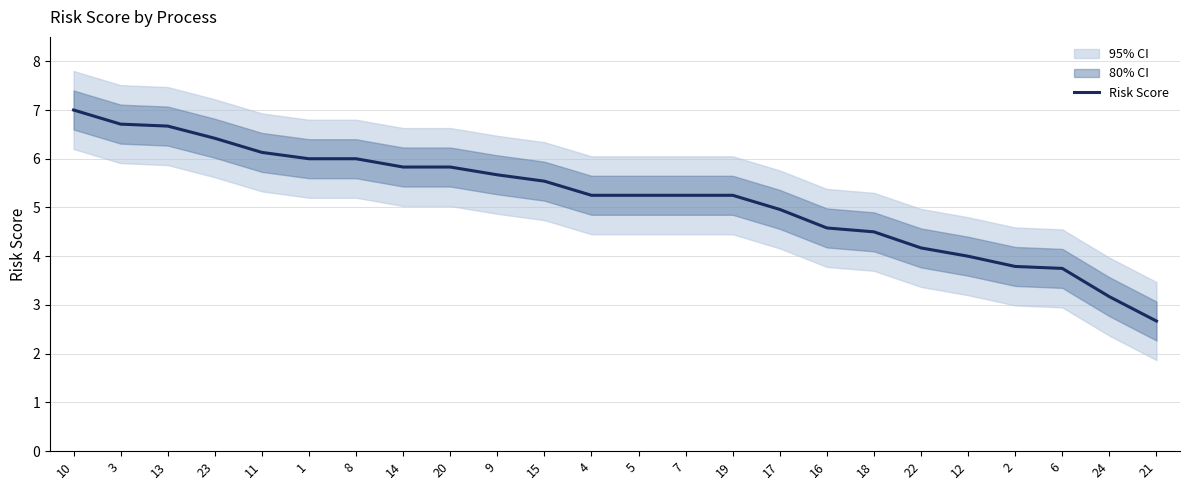

At which label does the data first exceed 5?

10